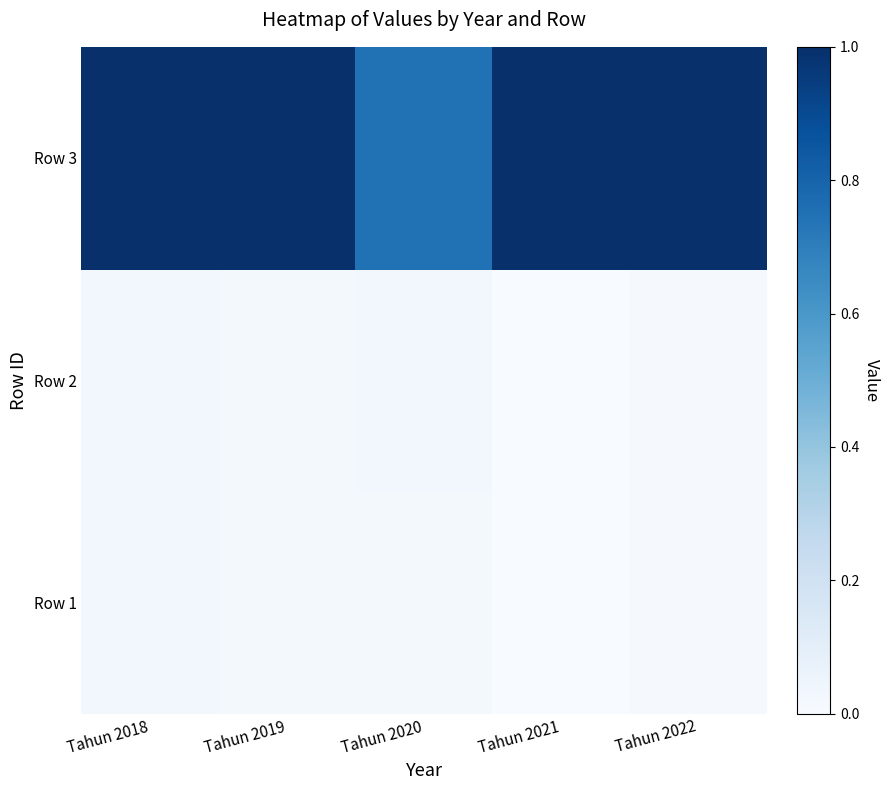

How many data points does each series have?

5